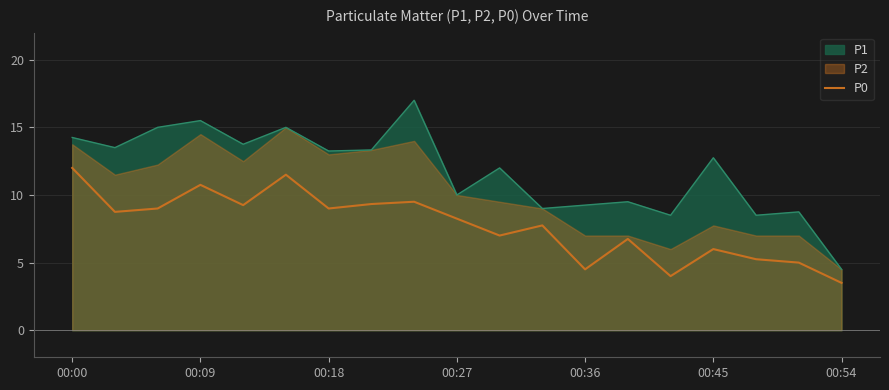

Where is the data nearest to the value 7?

10